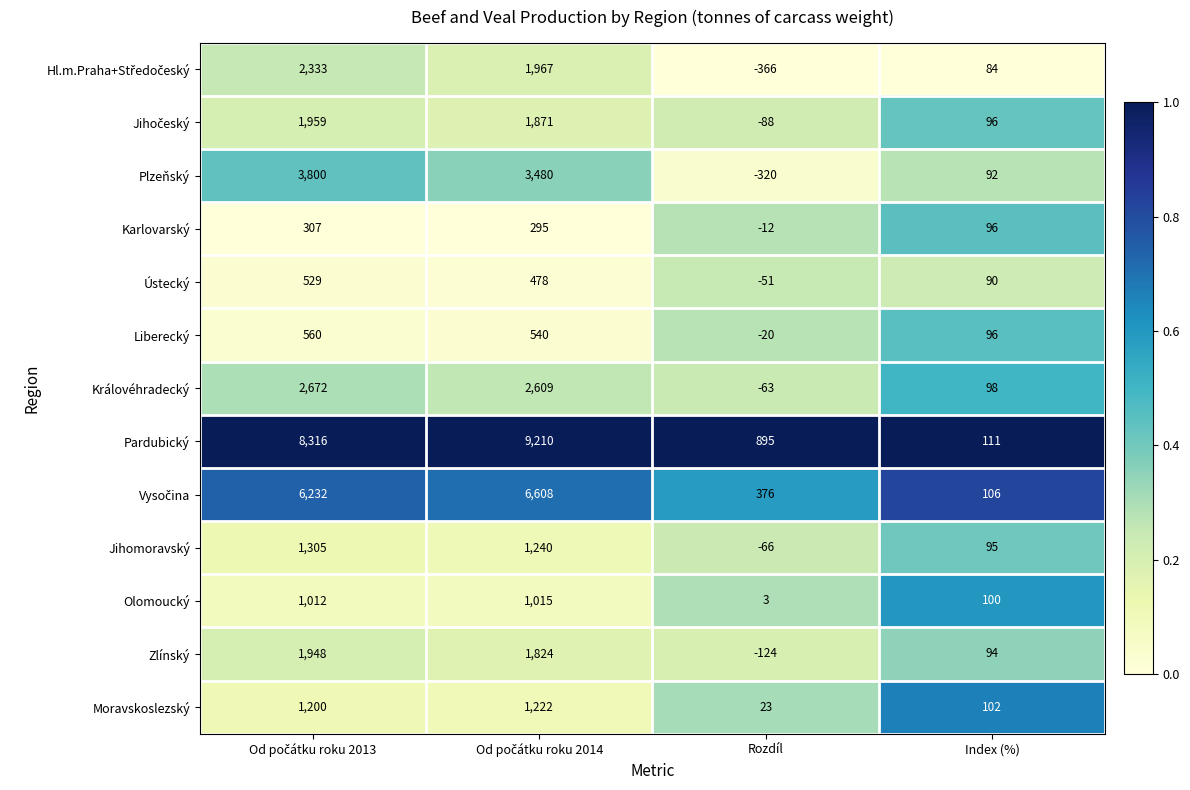

Which series has the largest total across all categories?

Pardubický